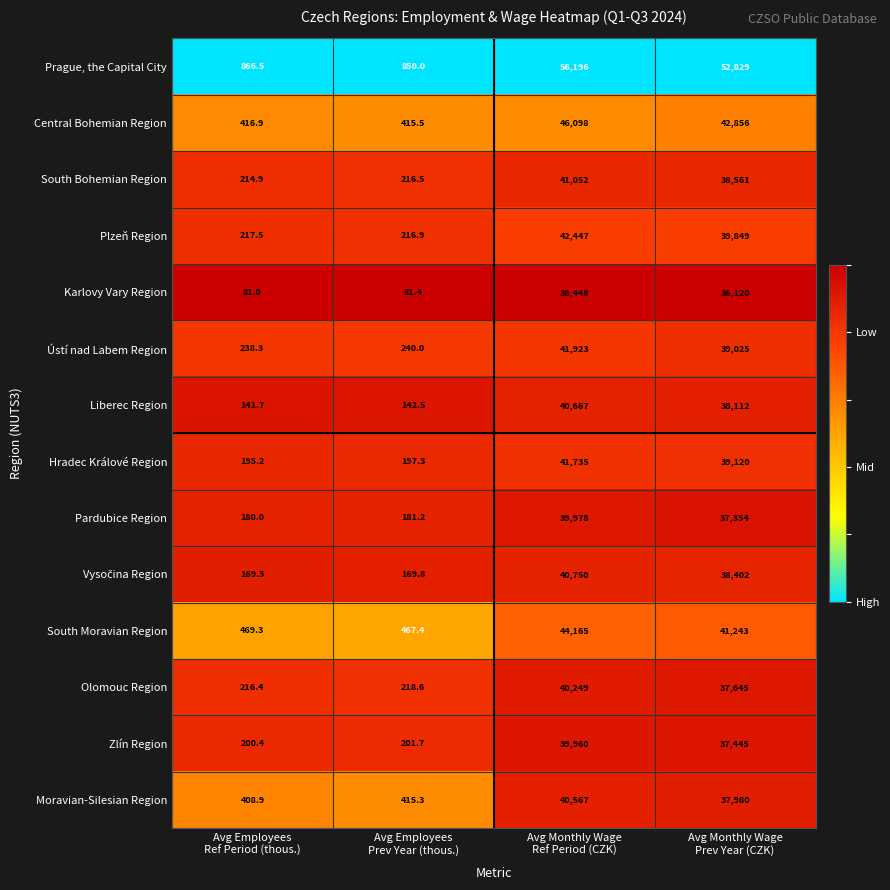

How many data points does each series have?

4